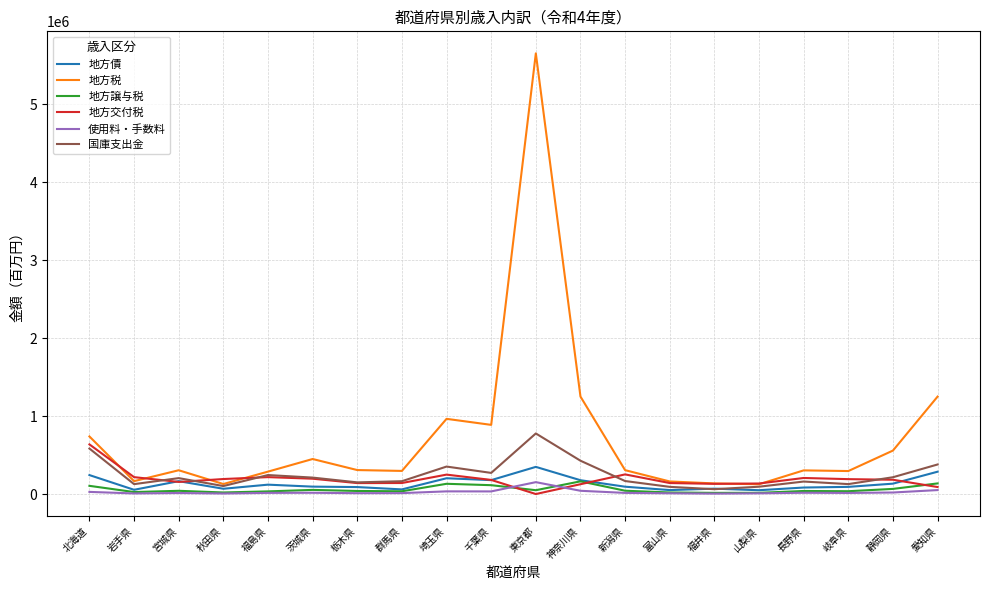

At which category is the sum across all series the highest?

東京都